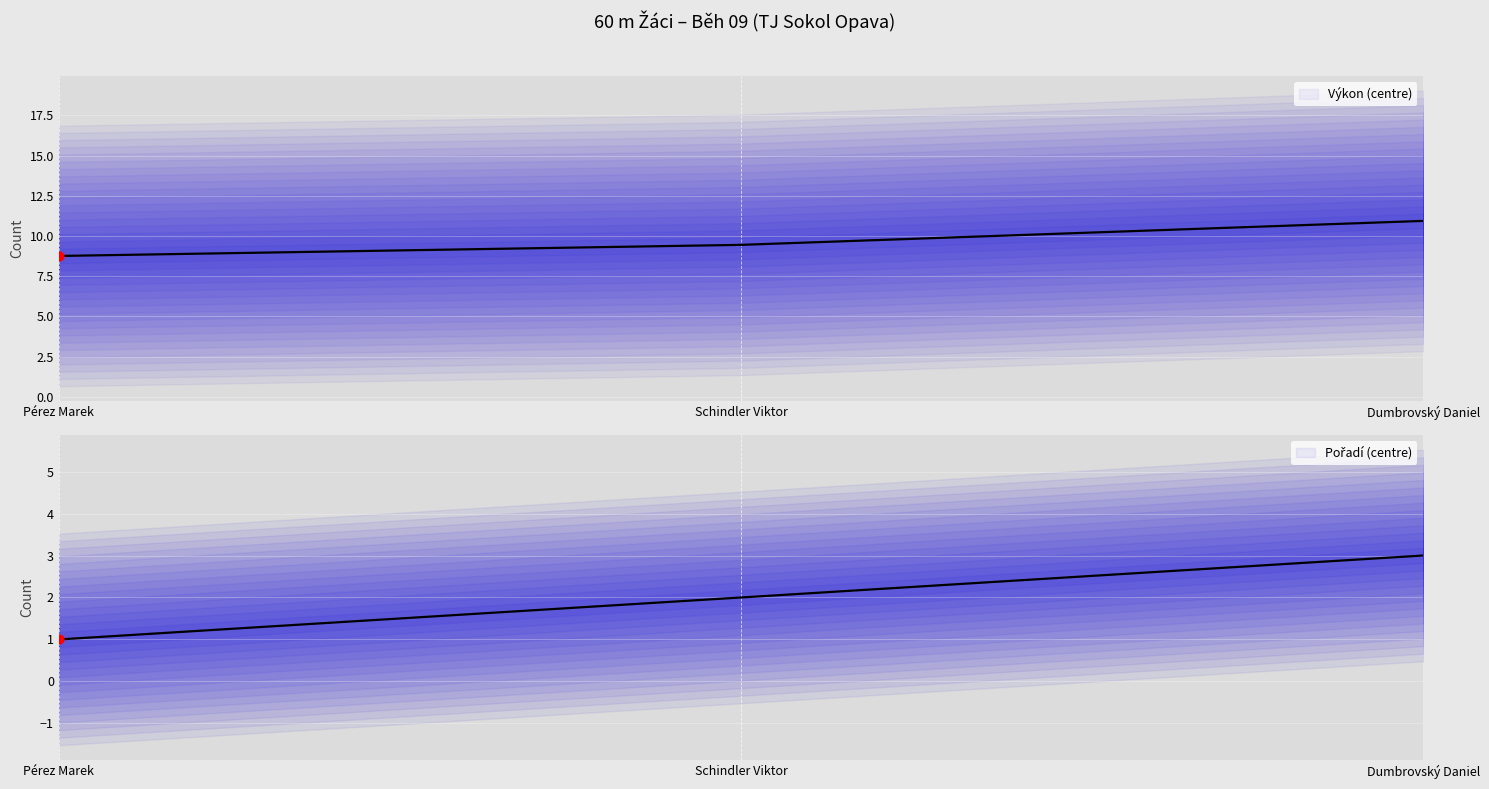

What are all the series names shown in the legend?

Výkon (centre), Pořadí (centre)